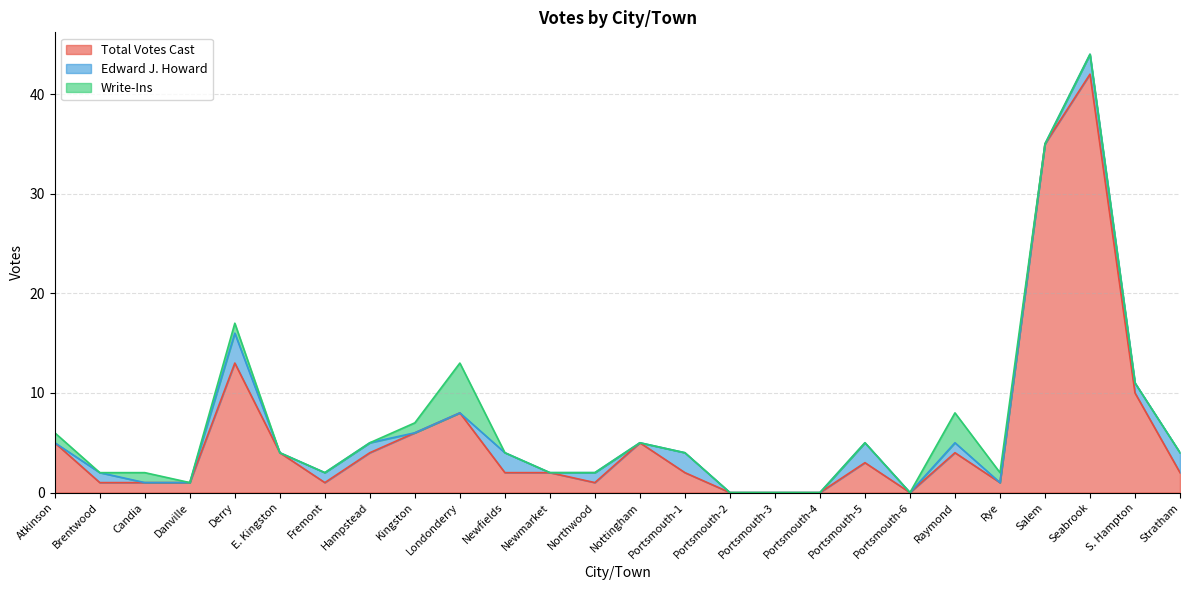

Rank the series by their maximum value, from lowest to highest.

Edward J. Howard, Write-Ins, Total Votes Cast